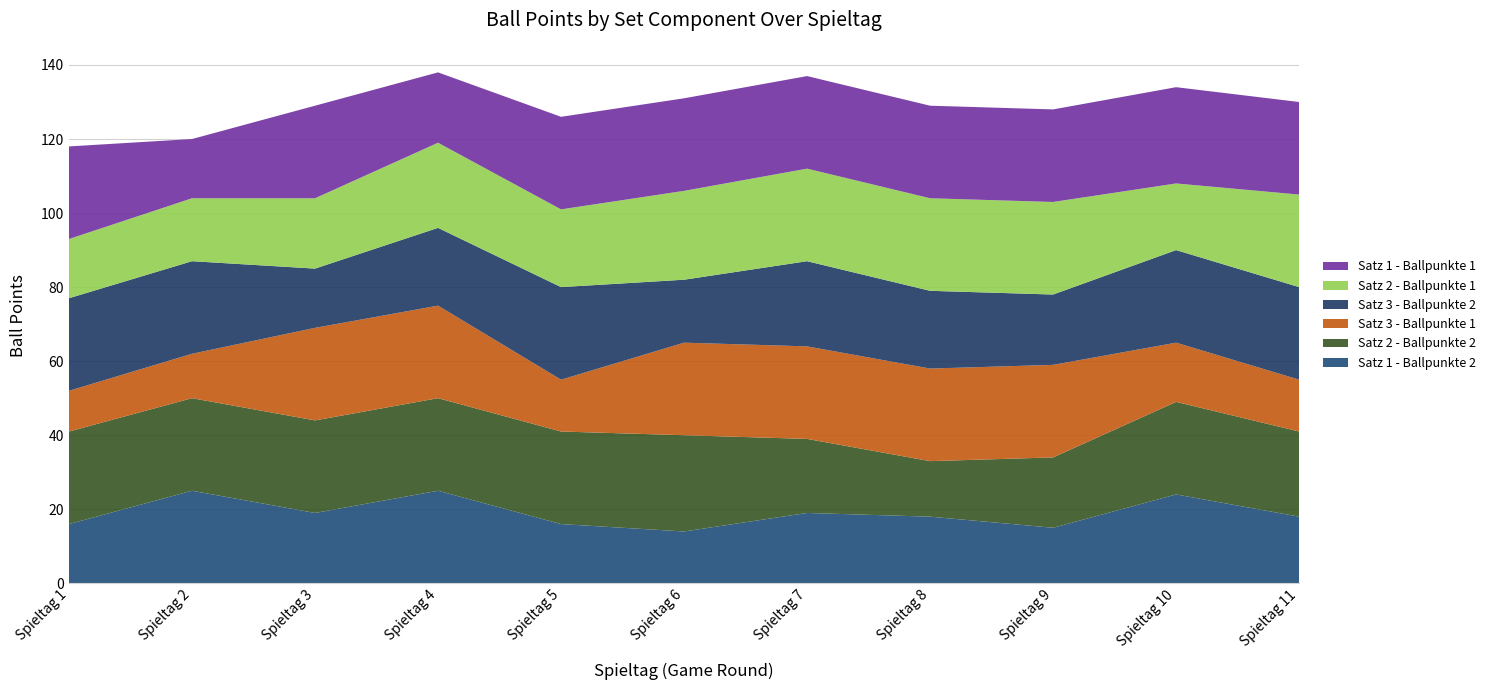

Reading right to left, what are all the values shown in this chart?

Satz 1 - Ballpunkte 2: Spieltag 11=18	Spieltag 10=24	Spieltag 9=15	Spieltag 8=18	Spieltag 7=19	Spieltag 6=14	Spieltag 5=16	Spieltag 4=25	Spieltag 3=19	Spieltag 2=25	Spieltag 1=16
Satz 2 - Ballpunkte 2: Spieltag 11=23	Spieltag 10=25	Spieltag 9=19	Spieltag 8=15	Spieltag 7=20	Spieltag 6=26	Spieltag 5=25	Spieltag 4=25	Spieltag 3=25	Spieltag 2=25	Spieltag 1=25
Satz 3 - Ballpunkte 1: Spieltag 11=14	Spieltag 10=16	Spieltag 9=25	Spieltag 8=25	Spieltag 7=25	Spieltag 6=25	Spieltag 5=14	Spieltag 4=25	Spieltag 3=25	Spieltag 2=12	Spieltag 1=11
Satz 3 - Ballpunkte 2: Spieltag 11=25	Spieltag 10=25	Spieltag 9=19	Spieltag 8=21	Spieltag 7=23	Spieltag 6=17	Spieltag 5=25	Spieltag 4=21	Spieltag 3=16	Spieltag 2=25	Spieltag 1=25
Satz 2 - Ballpunkte 1: Spieltag 11=25	Spieltag 10=18	Spieltag 9=25	Spieltag 8=25	Spieltag 7=25	Spieltag 6=24	Spieltag 5=21	Spieltag 4=23	Spieltag 3=19	Spieltag 2=17	Spieltag 1=16
Satz 1 - Ballpunkte 1: Spieltag 11=25	Spieltag 10=26	Spieltag 9=25	Spieltag 8=25	Spieltag 7=25	Spieltag 6=25	Spieltag 5=25	Spieltag 4=19	Spieltag 3=25	Spieltag 2=16	Spieltag 1=25